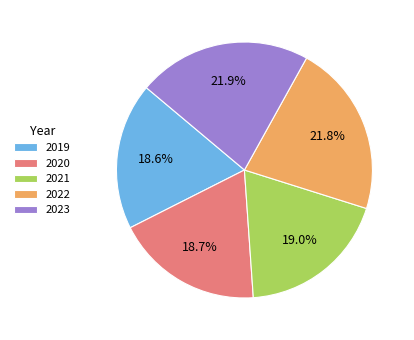

Combined, do 2023 and 2019 account for over 50%?

No